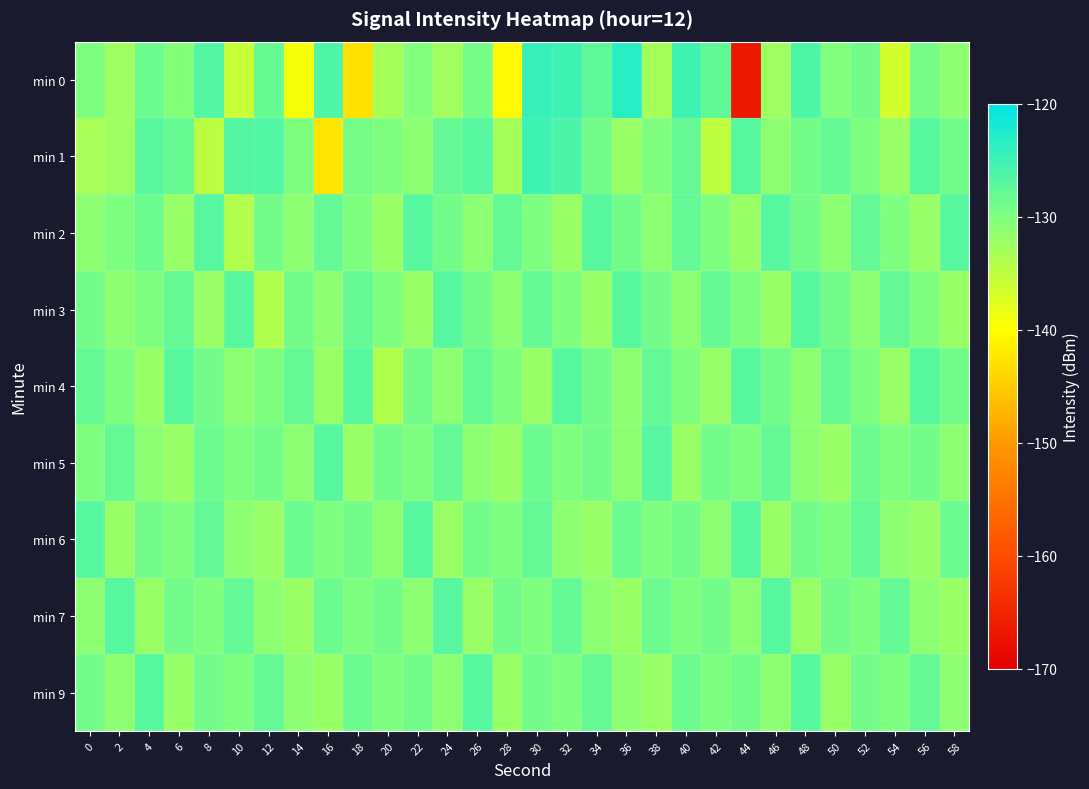

Between 2 and 54, which is larger?

2